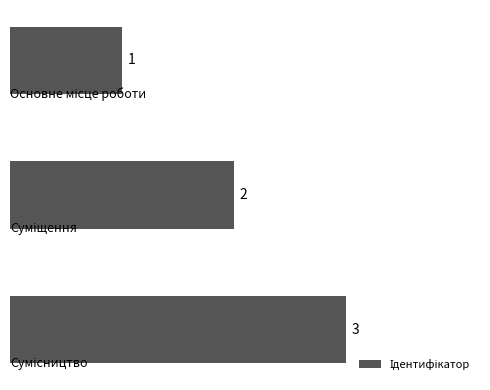

What is the average value?

2